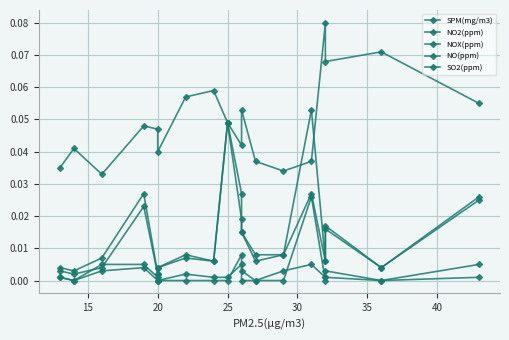

At how many categories does at least one series exceed 0?

18